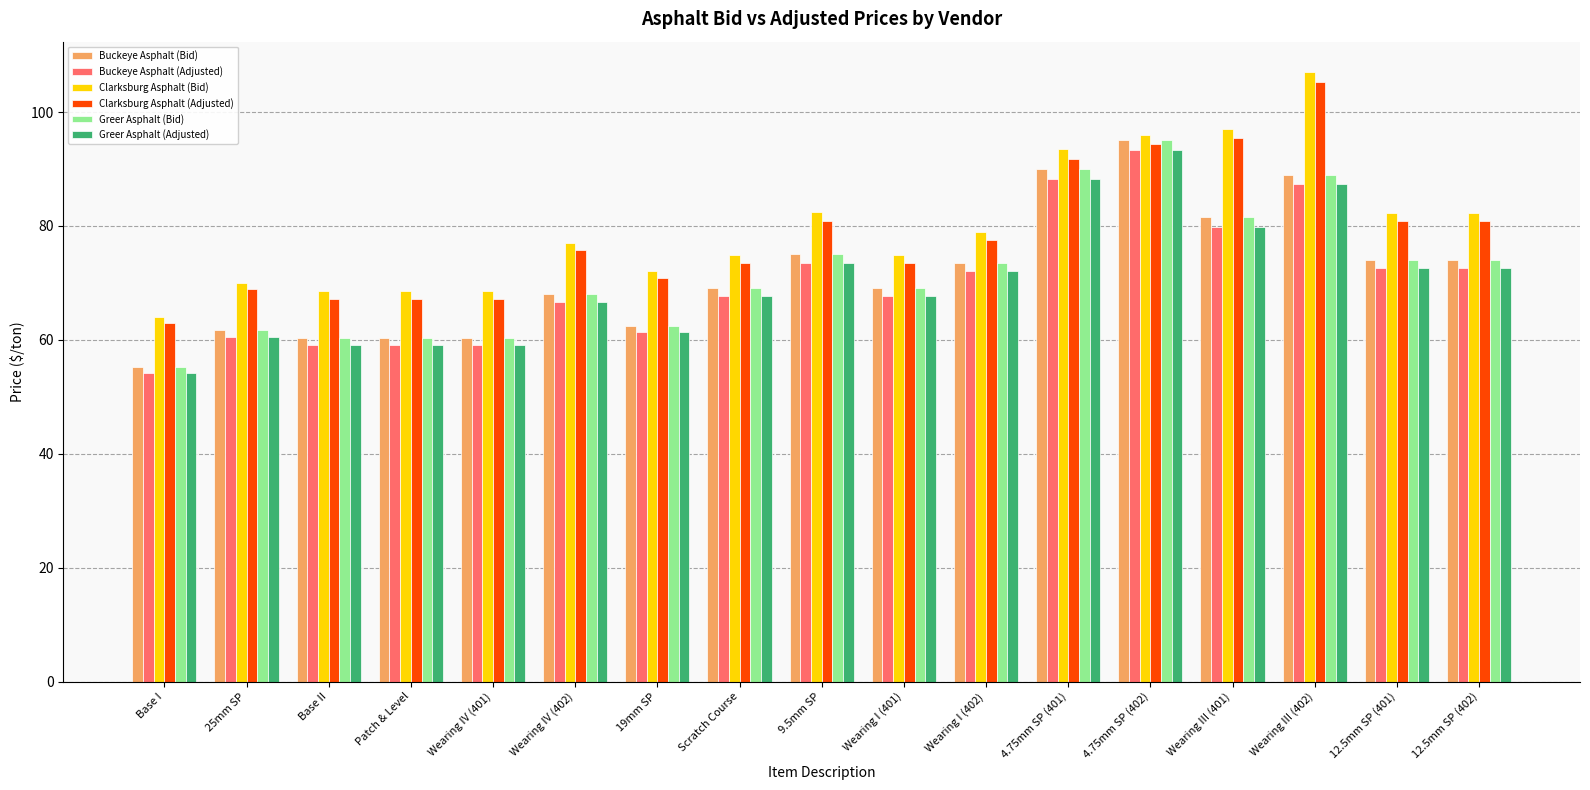

Which series has the largest total across all categories?

Clarksburg Asphalt (Bid)